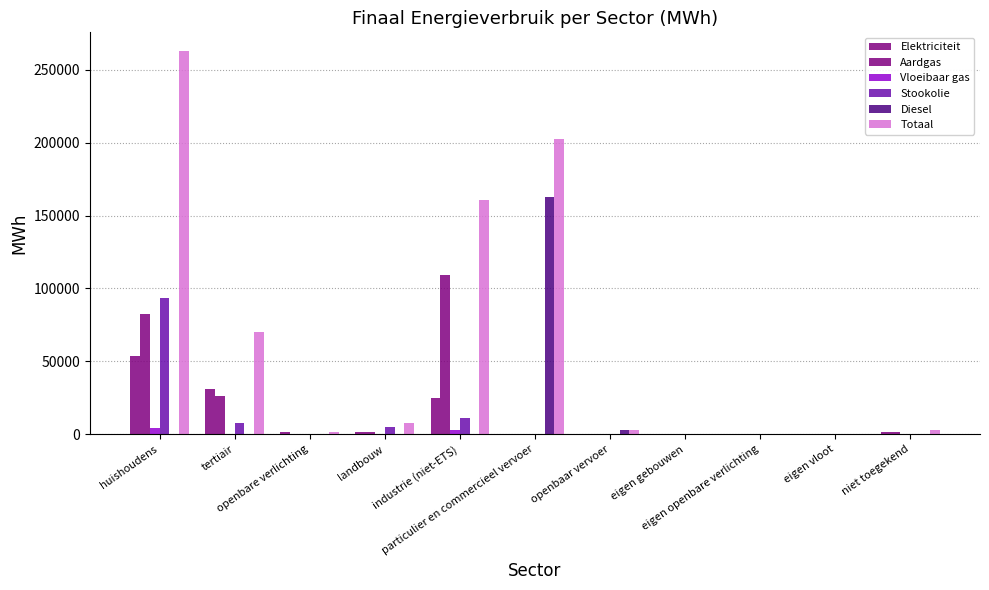

Reading left to right, transcribe all the data shown in this chart.

Elektriciteit: huishoudens=53511.4	tertiair=30874.9	openbare verlichting=1756.6	landbouw=1375.4	industrie (niet-ETS)=24638.0	particulier en commercieel vervoer=52.5	openbaar vervoer=0.0	eigen gebouwen=0.0	eigen openbare verlichting=0.0	eigen vloot=0.0	niet toegekend=1451.6
Aardgas: huishoudens=82670.1	tertiair=26420.6	openbare verlichting=0.0	landbouw=1380.0	industrie (niet-ETS)=109460.0	particulier en commercieel vervoer=122.5	openbaar vervoer=0.0	eigen gebouwen=0.0	eigen openbare verlichting=0.0	eigen vloot=0.0	niet toegekend=1464.9
Vloeibaar gas: huishoudens=4136.5	tertiair=565.3	openbare verlichting=0.0	landbouw=35.5	industrie (niet-ETS)=3022.5	particulier en commercieel vervoer=494.4	openbaar vervoer=0.0	eigen gebouwen=0.0	eigen openbare verlichting=0.0	eigen vloot=0.0	niet toegekend=0.0
Stookolie: huishoudens=93654.0	tertiair=7747.2	openbare verlichting=0.0	landbouw=5027.5	industrie (niet-ETS)=11164.8	particulier en commercieel vervoer=0.0	openbaar vervoer=0.0	eigen gebouwen=0.0	eigen openbare verlichting=0.0	eigen vloot=0.0	niet toegekend=0.0
Diesel: huishoudens=0.0	tertiair=0.0	openbare verlichting=0.0	landbouw=0.0	industrie (niet-ETS)=0.0	particulier en commercieel vervoer=162352.9	openbaar vervoer=2820.9	eigen gebouwen=0.0	eigen openbare verlichting=0.0	eigen vloot=0.0	niet toegekend=0.0
Totaal: huishoudens=262433.0	tertiair=70160.2	openbare verlichting=1756.6	landbouw=8016.4	industrie (niet-ETS)=160306.3	particulier en commercieel vervoer=202278.4	openbaar vervoer=2908.4	eigen gebouwen=0.0	eigen openbare verlichting=0.0	eigen vloot=0.0	niet toegekend=2916.5